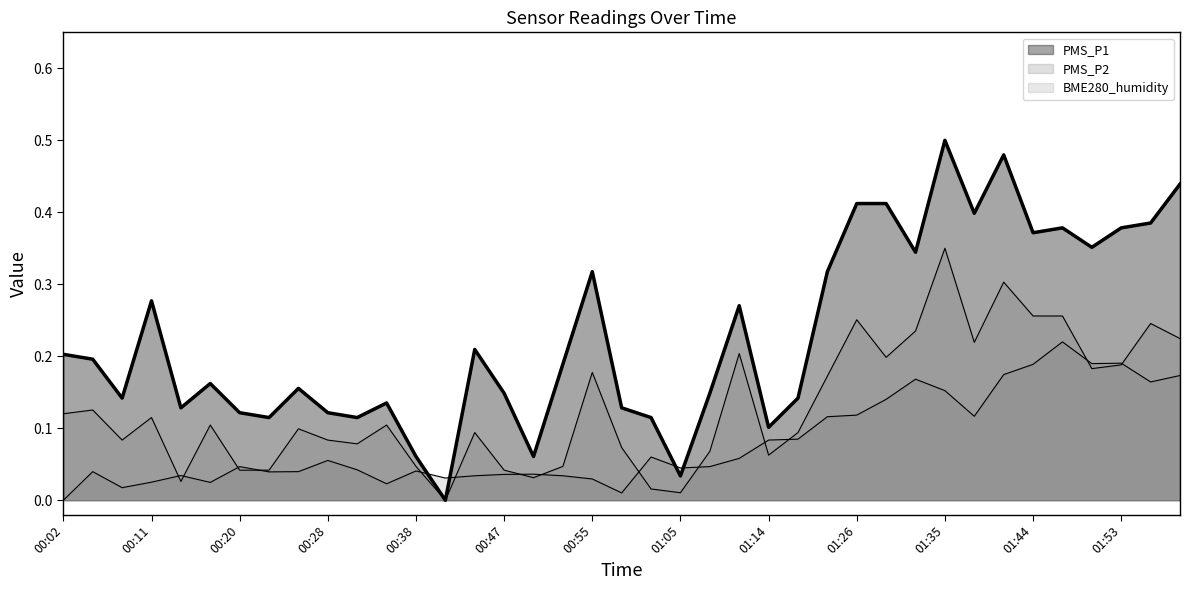

What are all the series names shown in the legend?

PMS_P1, PMS_P2, BME280_humidity